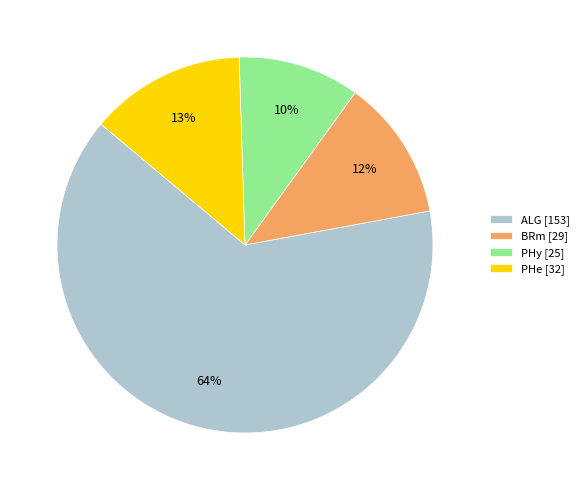

Is the sum of BRm [29] and ALG [153] greater than half?

Yes